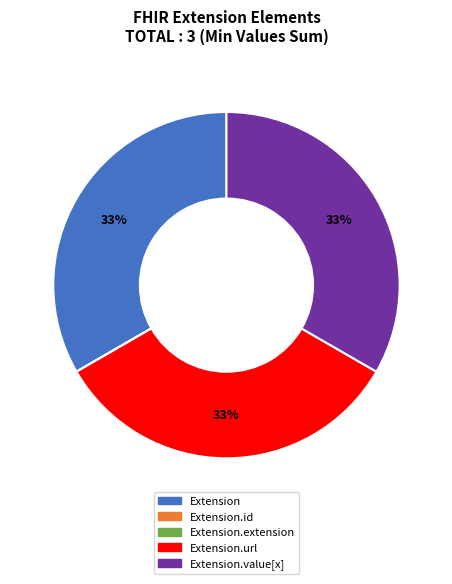

Is the sum of Extension.value[x] and Extension greater than half?

Yes